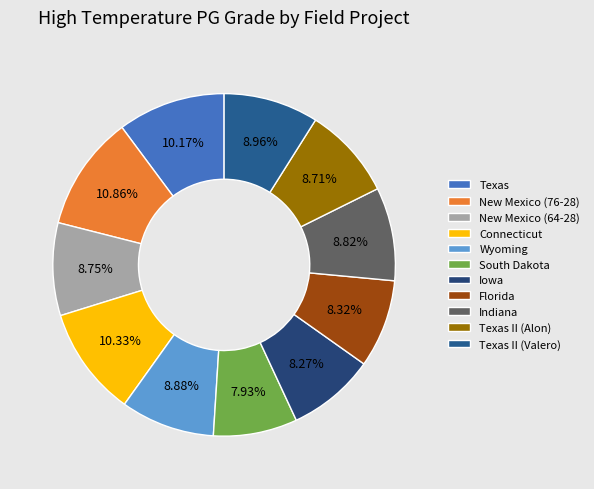

Is it true that New Mexico (76-28) is 11% of the pie?

True